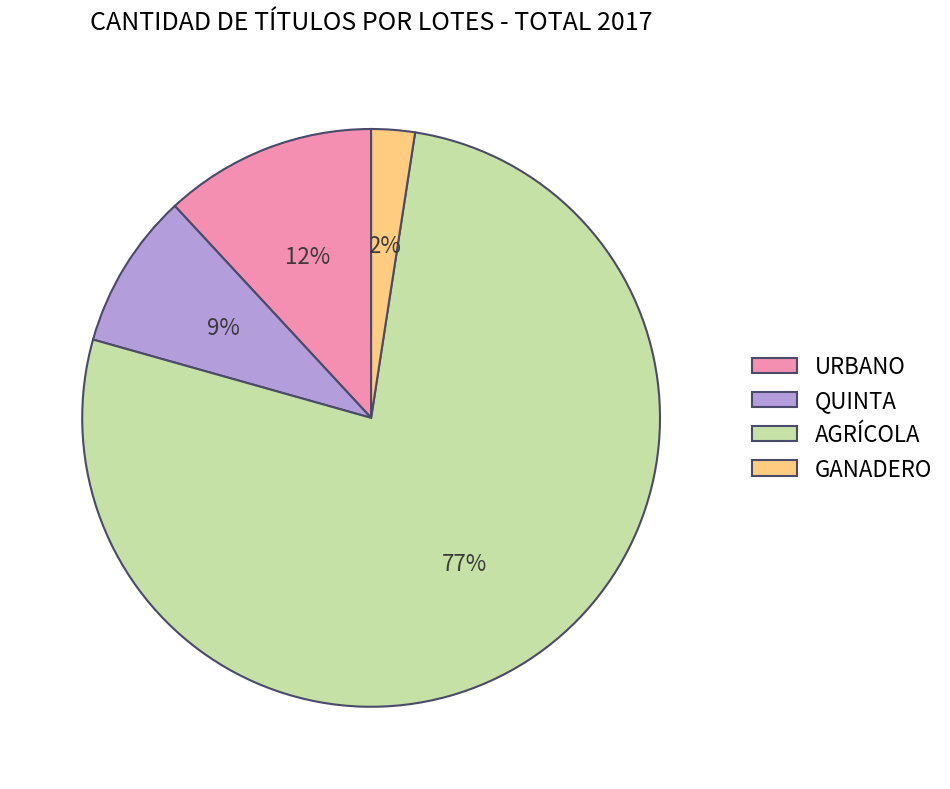

How many segments does this pie chart have?

4